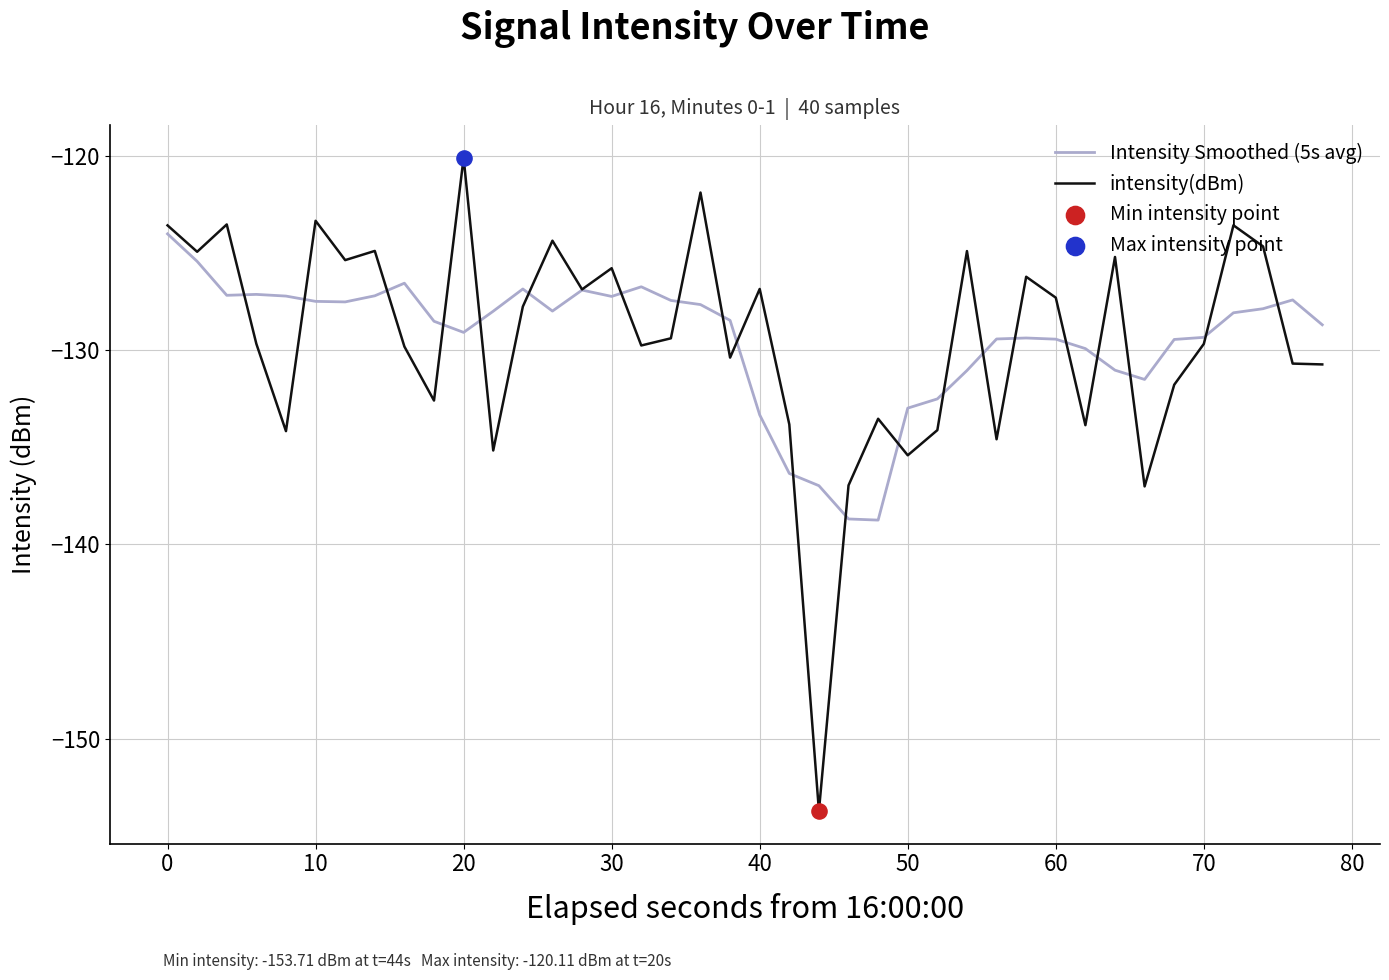

What is the minimum value for intensity(dBm)?

-153.7